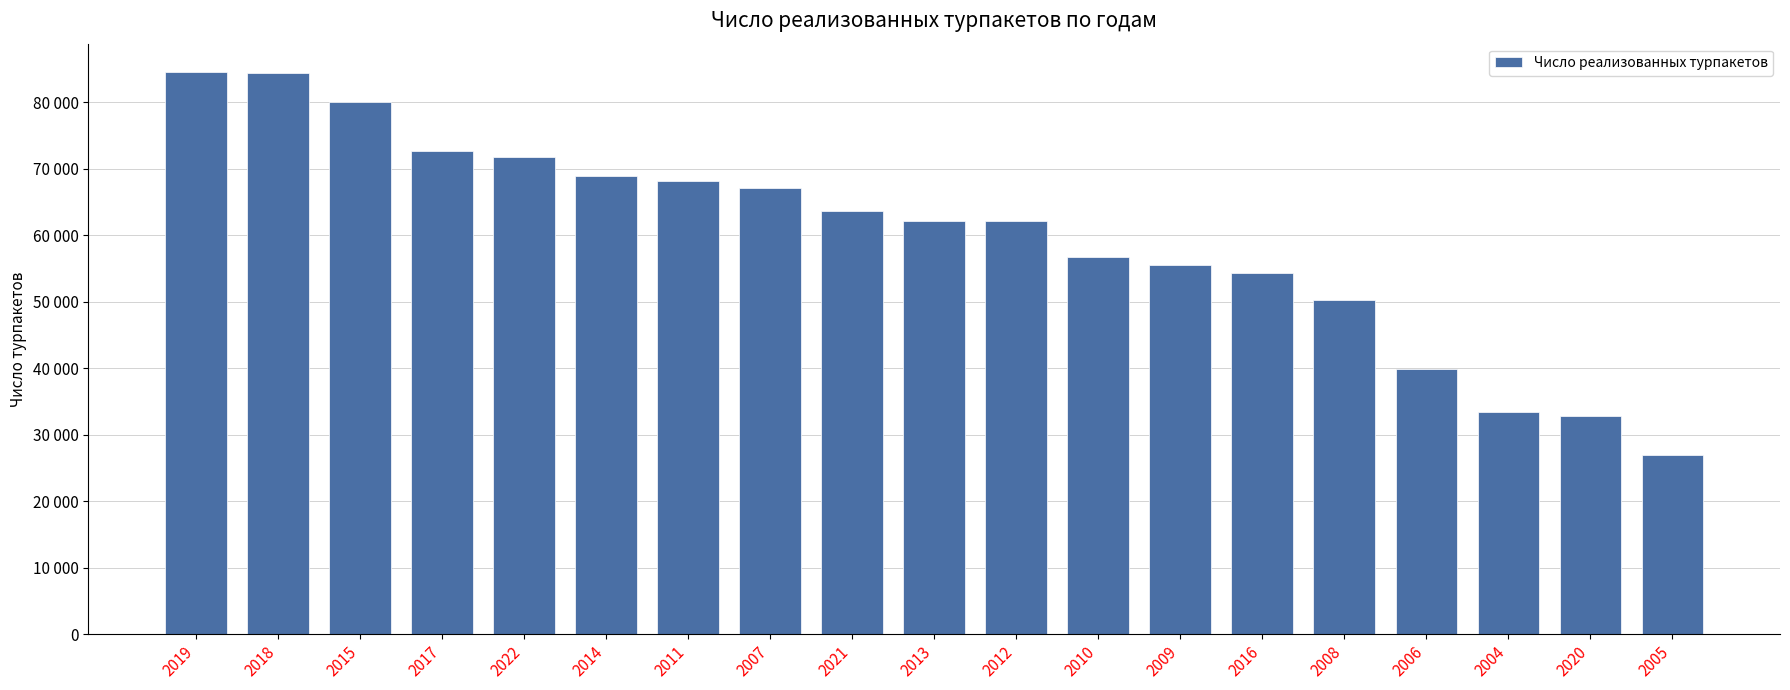

What is the sum of the values at 2014 and 2010?

125529